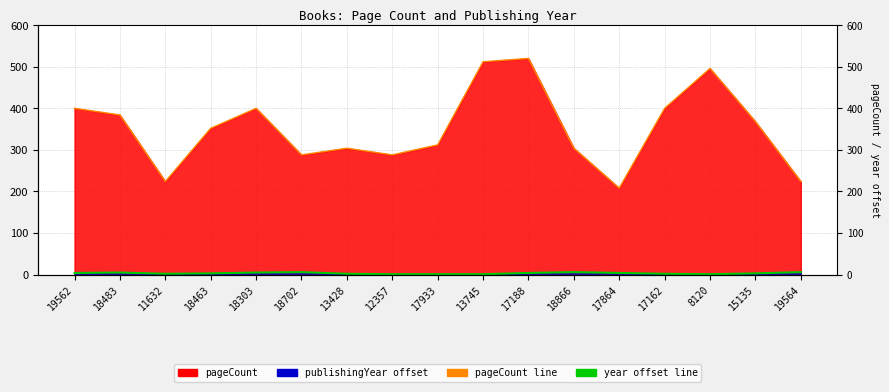

Between 17188 and 11632, which is larger?

17188